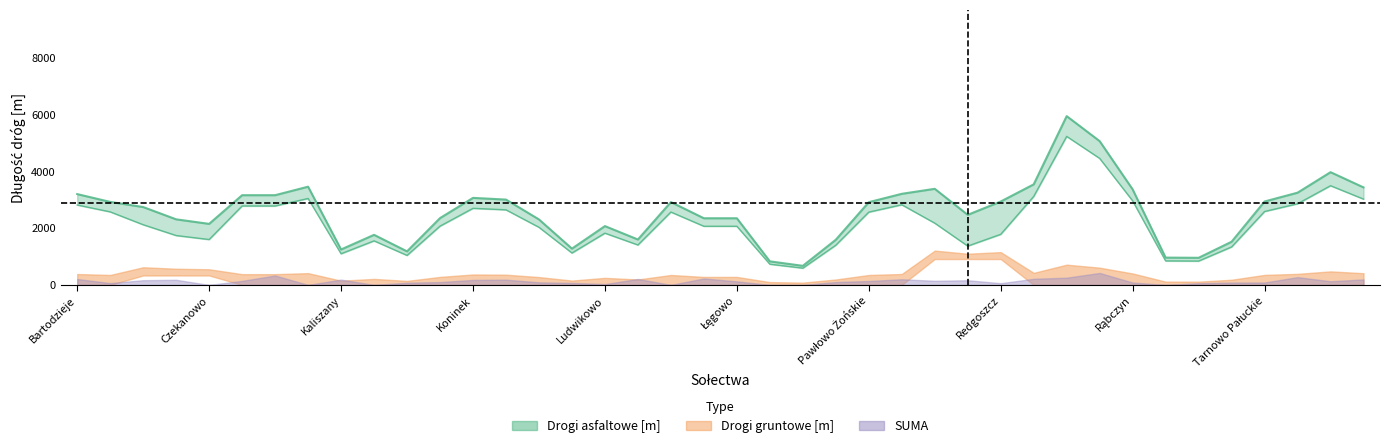

Is it true that Drogi gruntowe [m] equals -1199 at Ludwikowo?

False